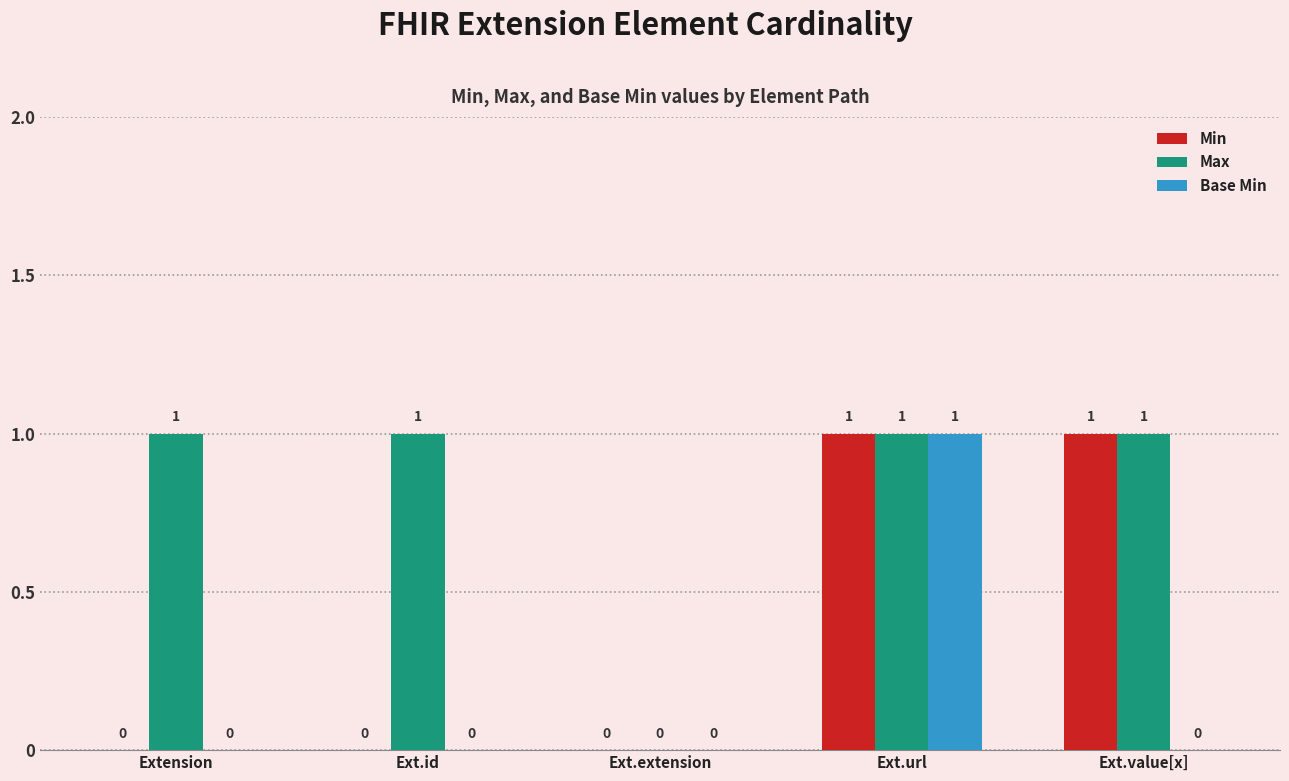

Between Ext.url and Ext.value[x], which series saw the biggest shift?

Base Min